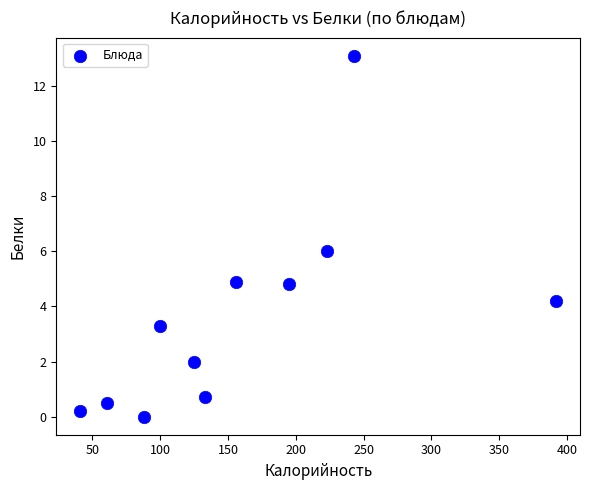

What is the range of Y values (max minus min)?

13.1